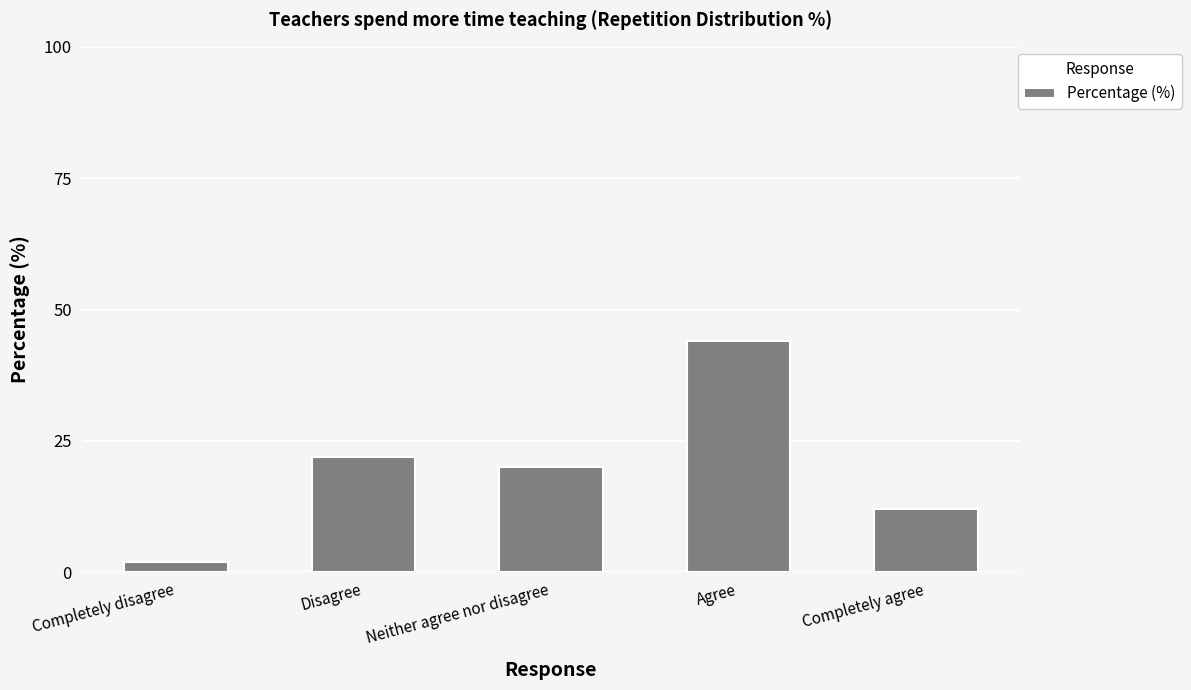

List the labels in order of value, smallest first.

Completely disagree, Completely agree, Neither agree nor disagree, Disagree, Agree